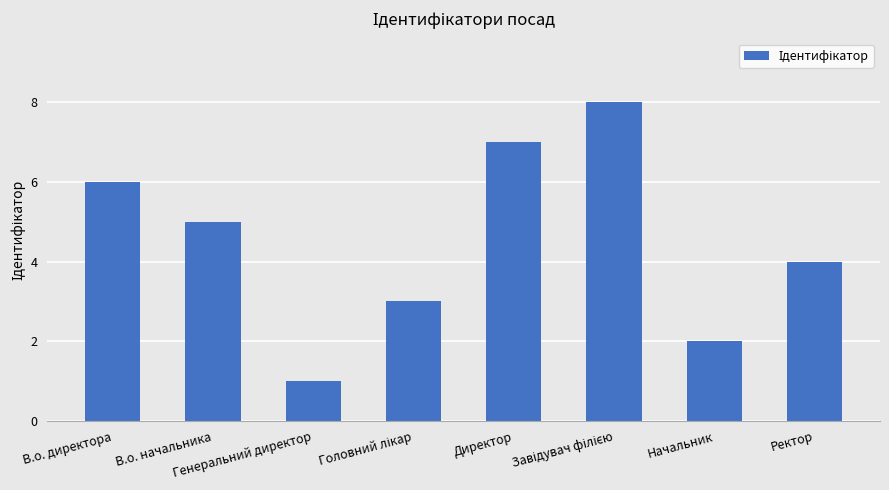

What is the greatest value displayed?

8